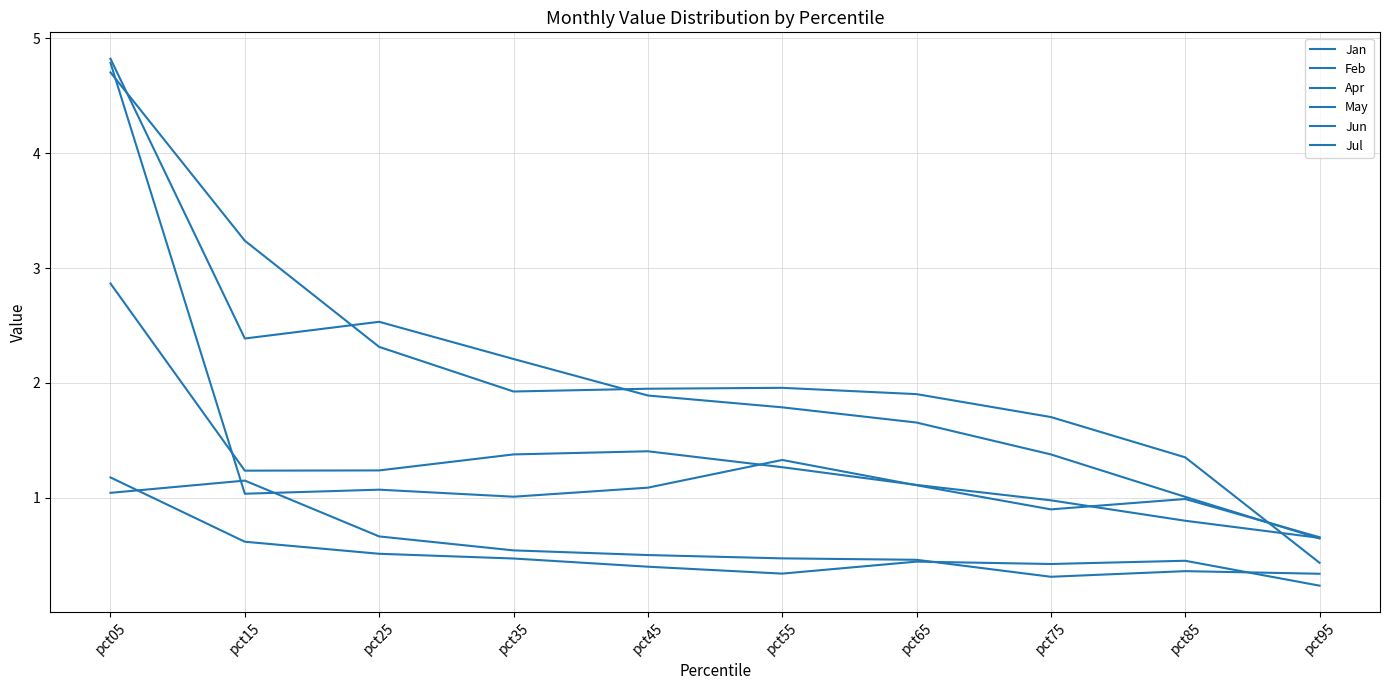

Does the chart have visible grid lines?

Yes